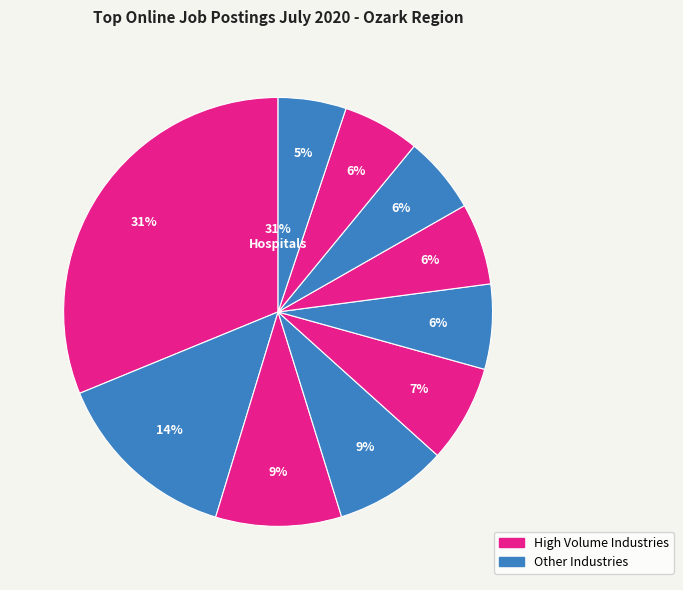

To the nearest percent, what is the difference between the largest and smallest slice percentages?

26%